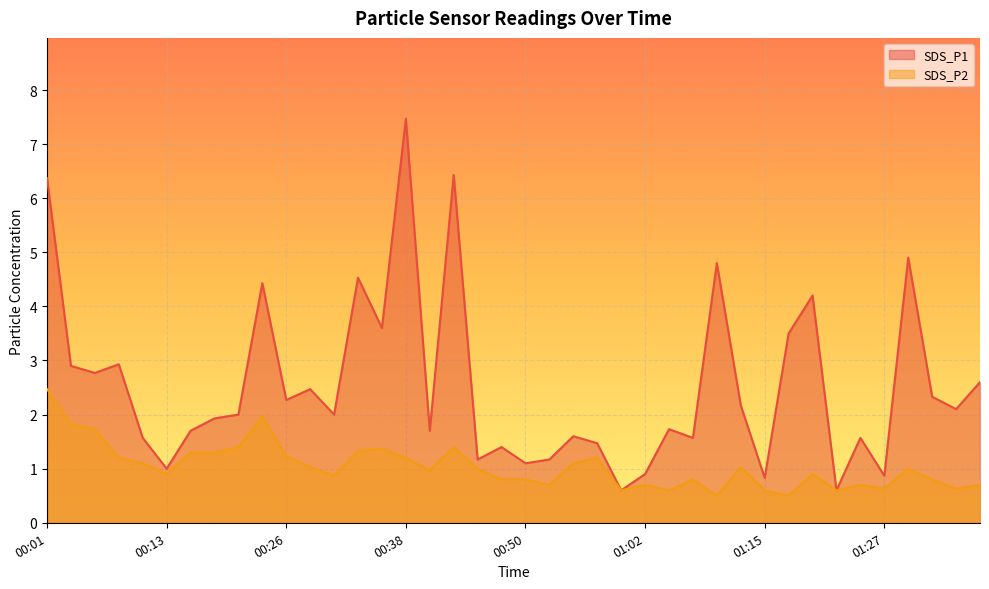

Reading right to left, list all the values displayed in this chart.

SDS_P1: 01:37=2.6	01:34=2.1	01:32=2.3	01:29=4.9	01:27=0.9	01:24=1.6	01:22=0.6	01:19=4.2	01:17=3.5	01:15=0.8	01:12=2.2	01:10=4.8	01:07=1.6	01:05=1.7	01:02=0.9	01:00=0.6	00:57=1.5	00:55=1.6	00:53=1.2	00:50=1.1	00:48=1.4	00:45=1.2	00:43=6.4	00:40=1.7	00:38=7.5	00:35=3.6	00:33=4.5	00:31=2.0	00:28=2.5	00:26=2.3	00:23=4.4	00:21=2.0	00:18=1.9	00:16=1.7	00:13=1.0	00:11=1.6	00:09=2.9	00:06=2.8	00:04=2.9	00:01=6.4
SDS_P2: 01:37=0.7	01:34=0.6	01:32=0.8	01:29=1.0	01:27=0.6	01:24=0.7	01:22=0.6	01:19=0.9	01:17=0.5	01:15=0.6	01:12=1.0	01:10=0.5	01:07=0.8	01:05=0.6	01:02=0.7	01:00=0.6	00:57=1.2	00:55=1.1	00:53=0.7	00:50=0.8	00:48=0.8	00:45=1.0	00:43=1.4	00:40=1.0	00:38=1.2	00:35=1.4	00:33=1.3	00:31=0.9	00:28=1.0	00:26=1.2	00:23=2.0	00:21=1.4	00:18=1.3	00:16=1.3	00:13=0.9	00:11=1.1	00:09=1.2	00:06=1.7	00:04=1.8	00:01=2.5